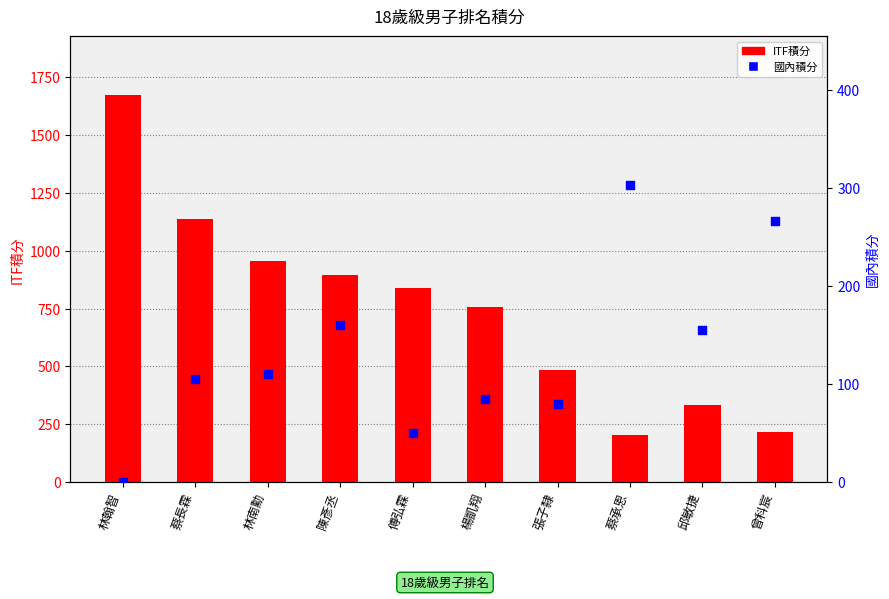

What is the total value across all series at 林翰智?

1675.0